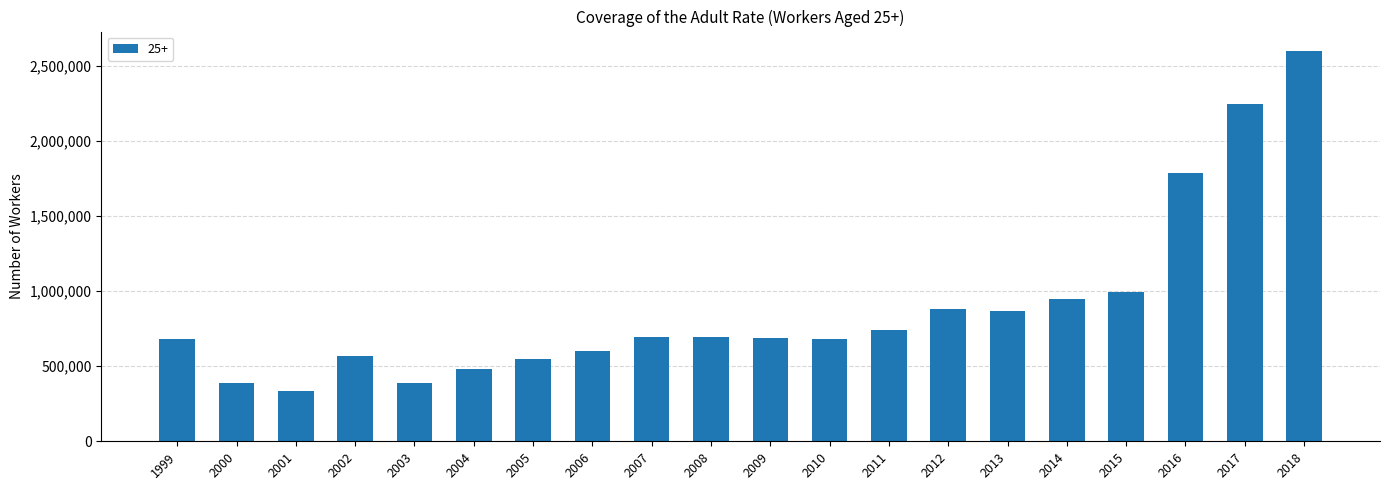

What is the value of the 9th bar from the left?

696000